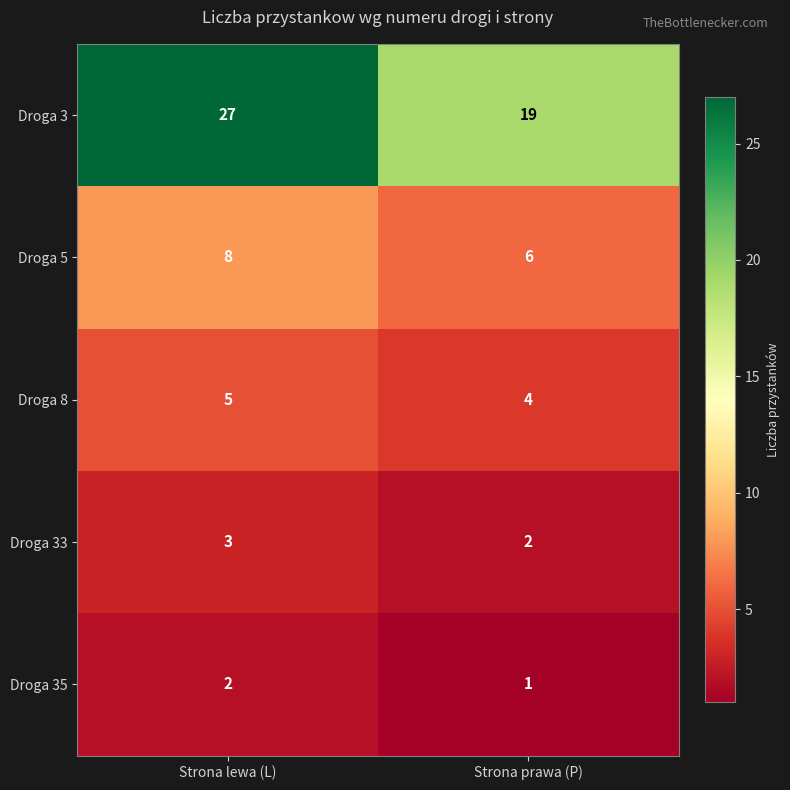

At which category does the chart reach its minimum across all series?

Strona prawa (P)